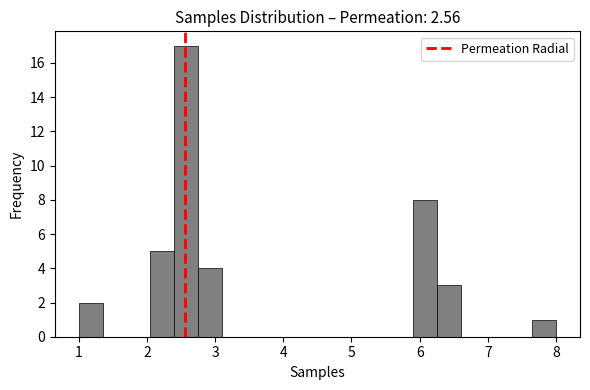

Read against the x-axis, roughly where is the centre of the tallest bar?

2.6